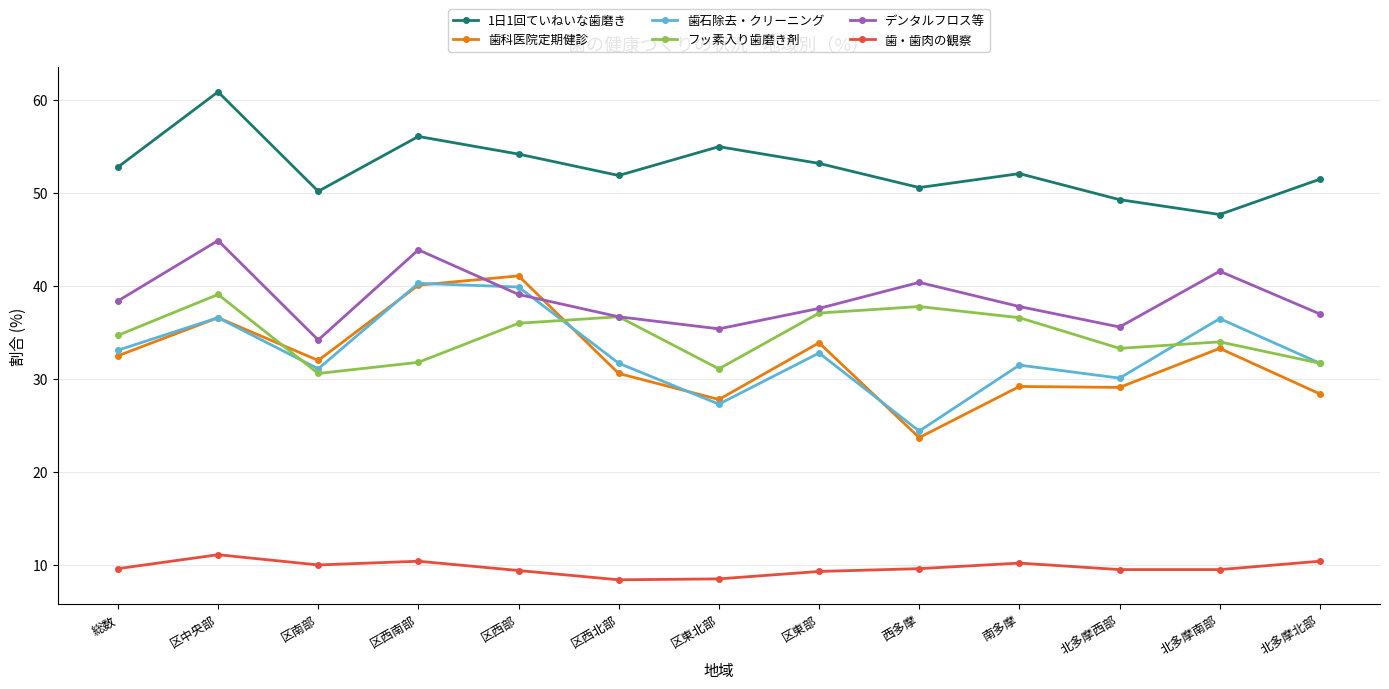

What is the label of the 1st point from the right?

北多摩北部